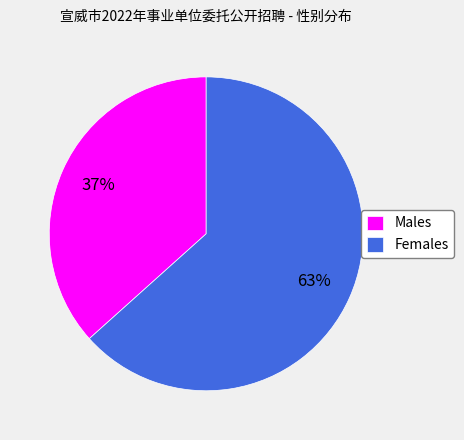

Combined, do Males and Females account for over 50%?

Yes